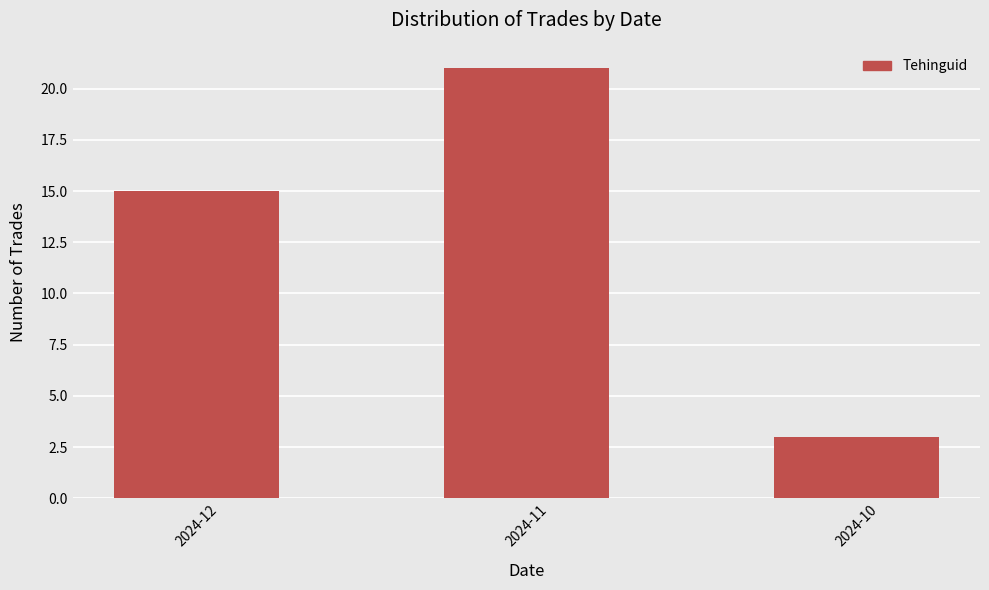

What is the approximate value at 2024-10?

3